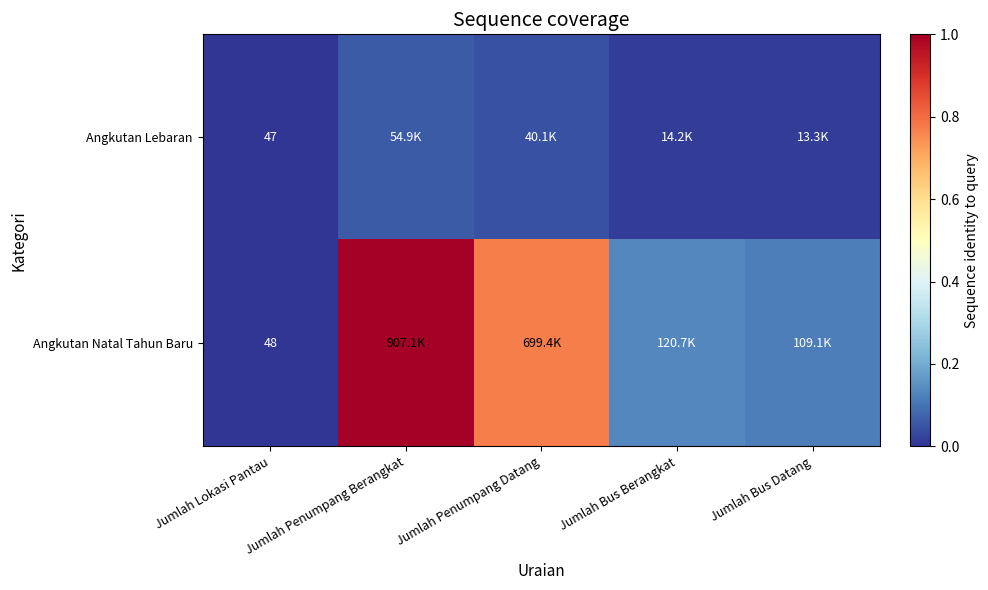

What is the approximate value of Angkutan Natal Tahun Baru at Jumlah Penumpang Datang?

0.8